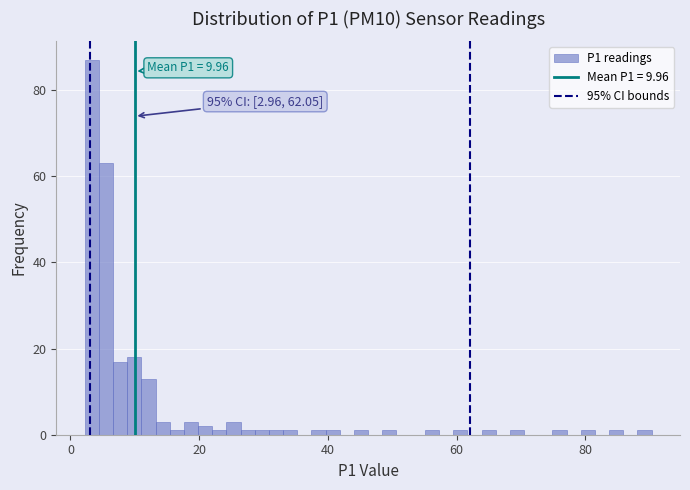

Around what value on the x-axis is the tallest bar? Give the approximate position of its centre, as read against the axis.

4